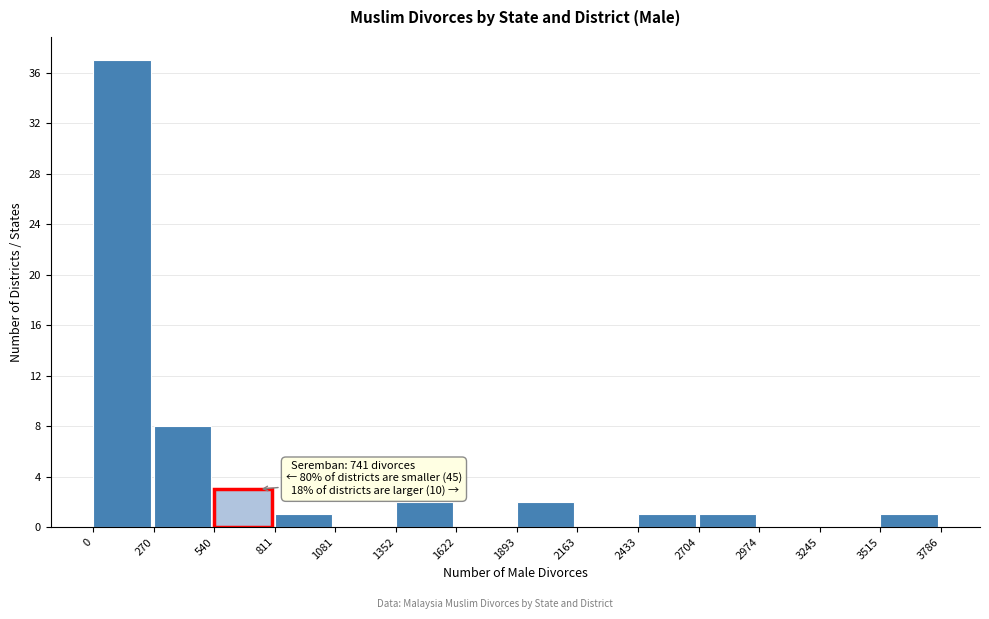

Over which range of the x-axis is the bar tallest?

0 to 270